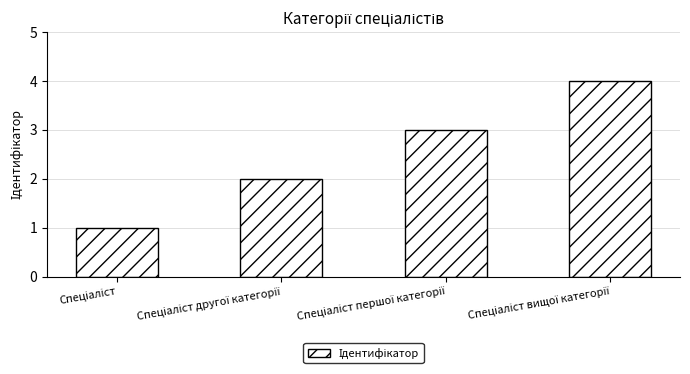

What is the sum of all values?

10